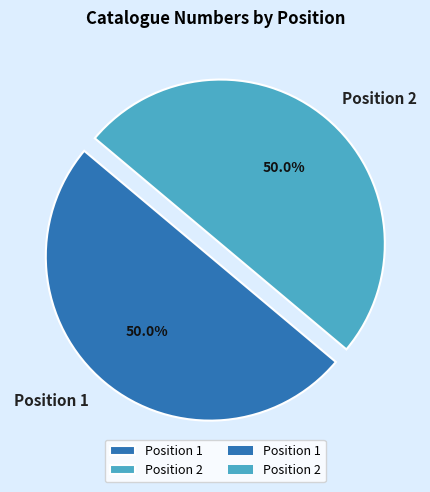

Approximately how many times larger is the value at Position 2 compared to Position 1?

1.0